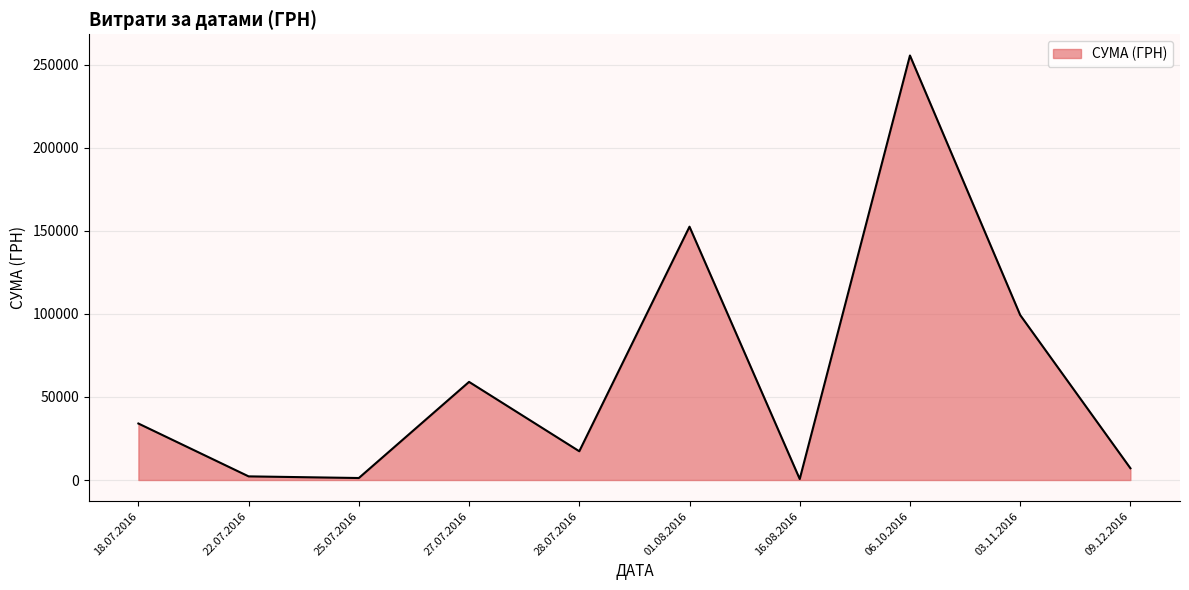

How many lines are shown in the chart?

1